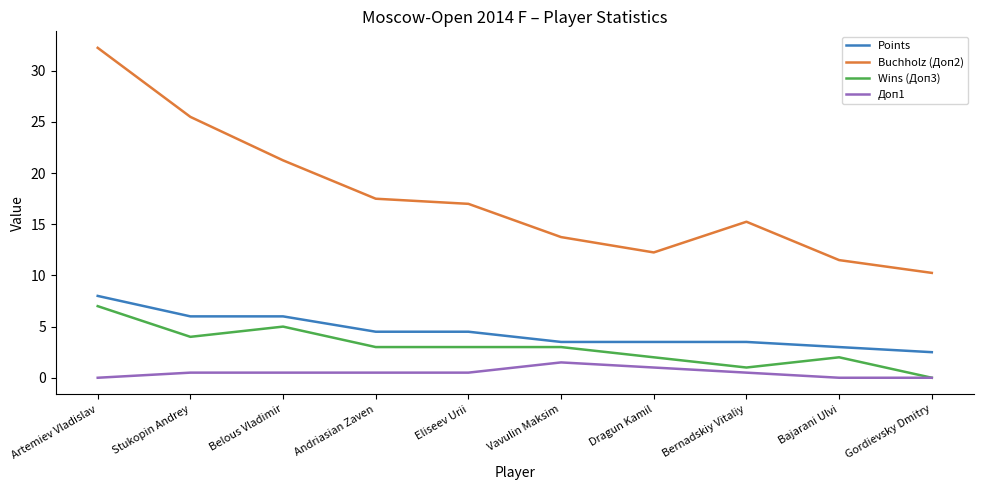

True or false: Buchholz (Доп2) and Доп1 intersect in this chart.

False